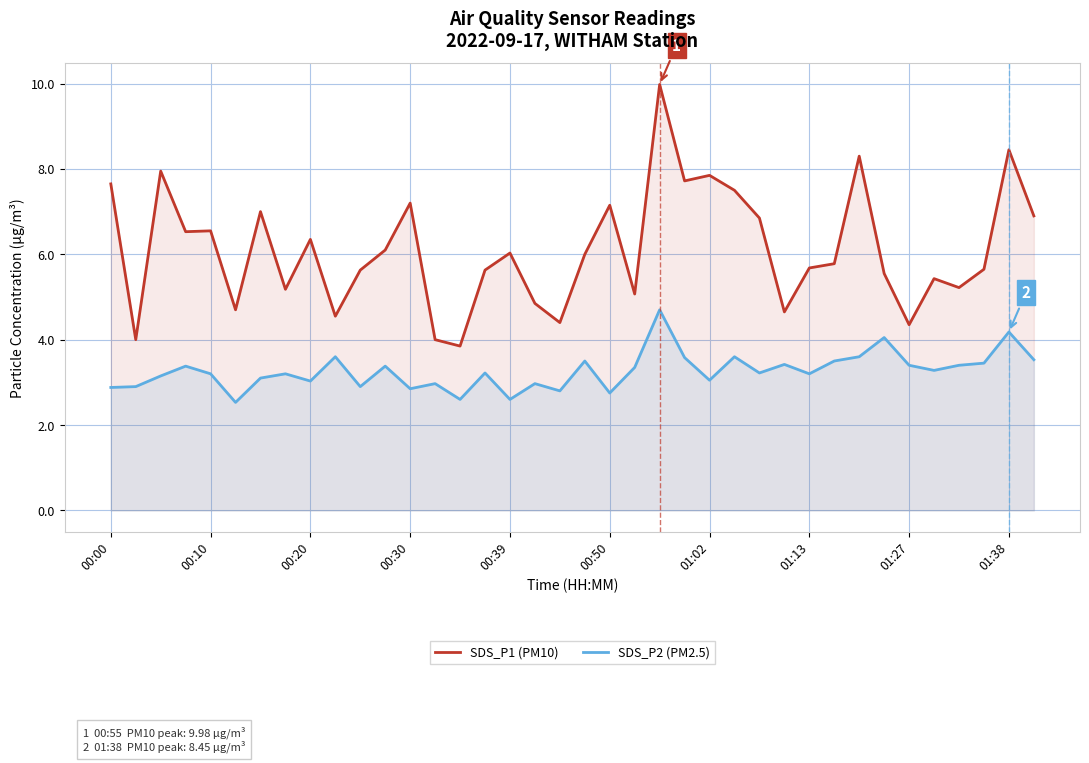

What is the total value across all series at 00:20?

9.4